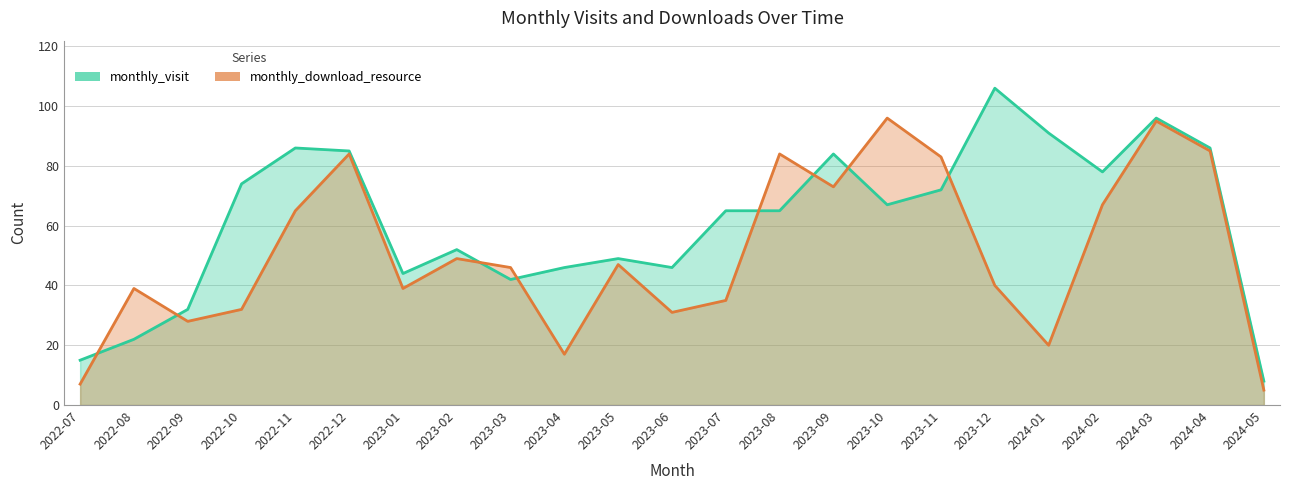

At how many categories does at least one series exceed 63?

13